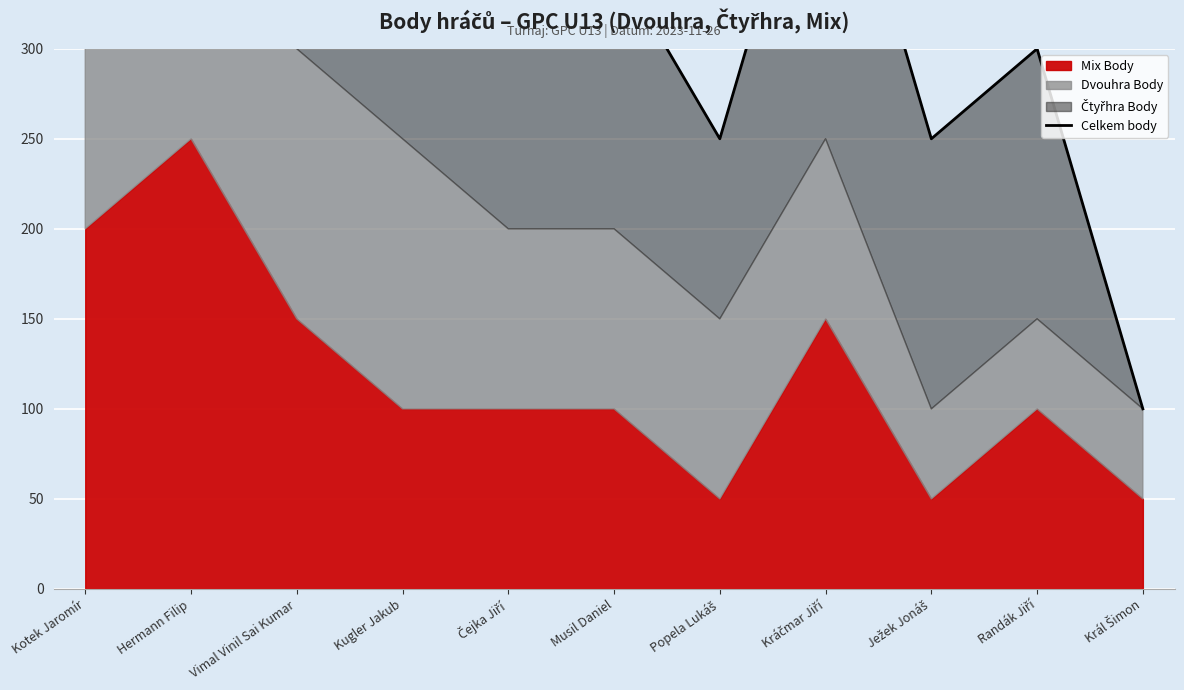

True or false: the data has more than 1 interior local peaks.

True